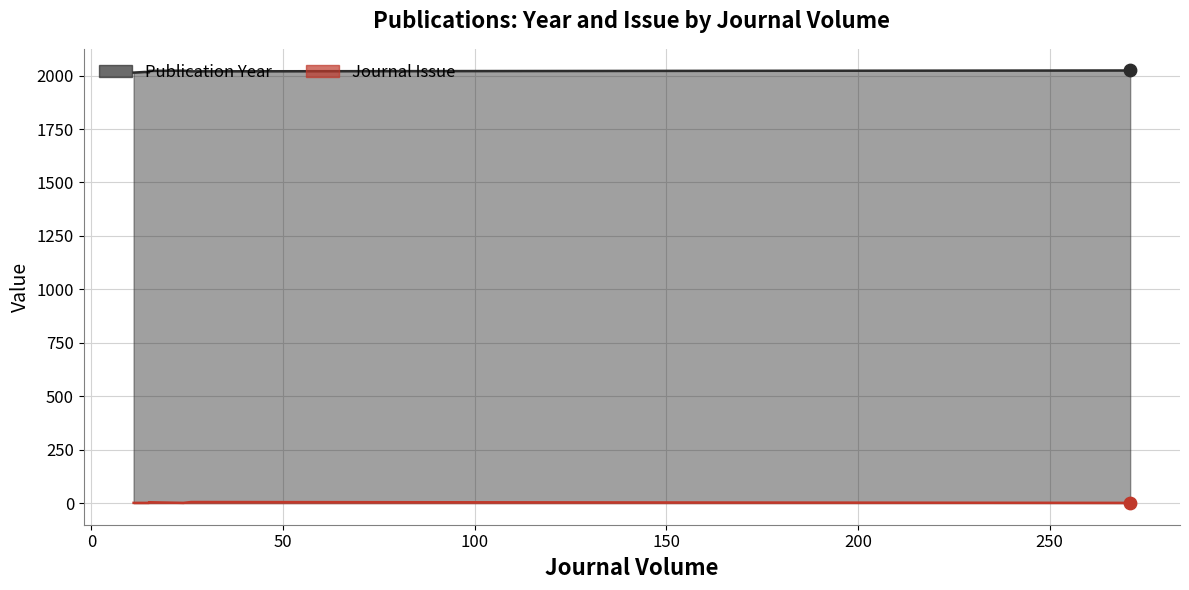

Is the value of Publication Year at 24 greater than the value of Journal Issue at 12?

Yes